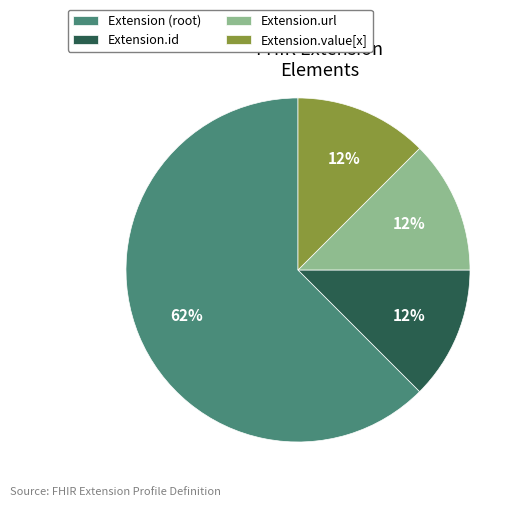

Which category has the biggest portion of the pie?

Extension (root)